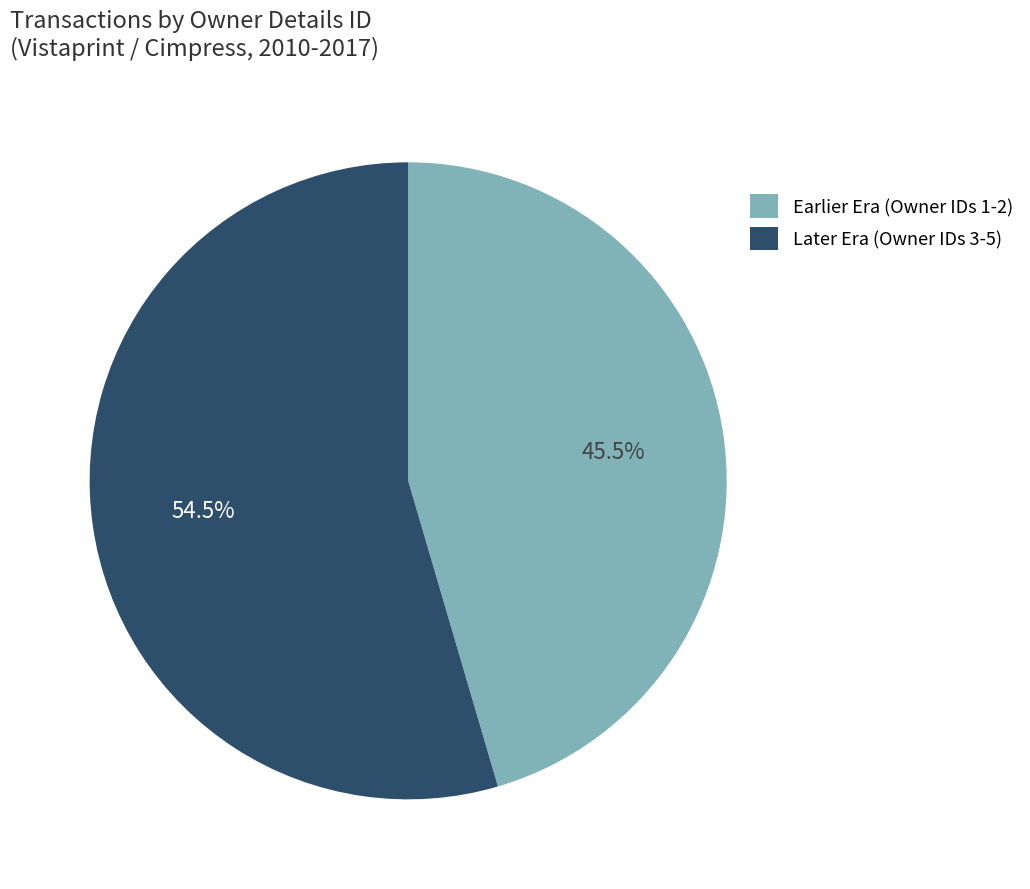

Rank the categories by value from lowest to highest.

Earlier Era (Owner IDs 1-2), Later Era (Owner IDs 3-5)